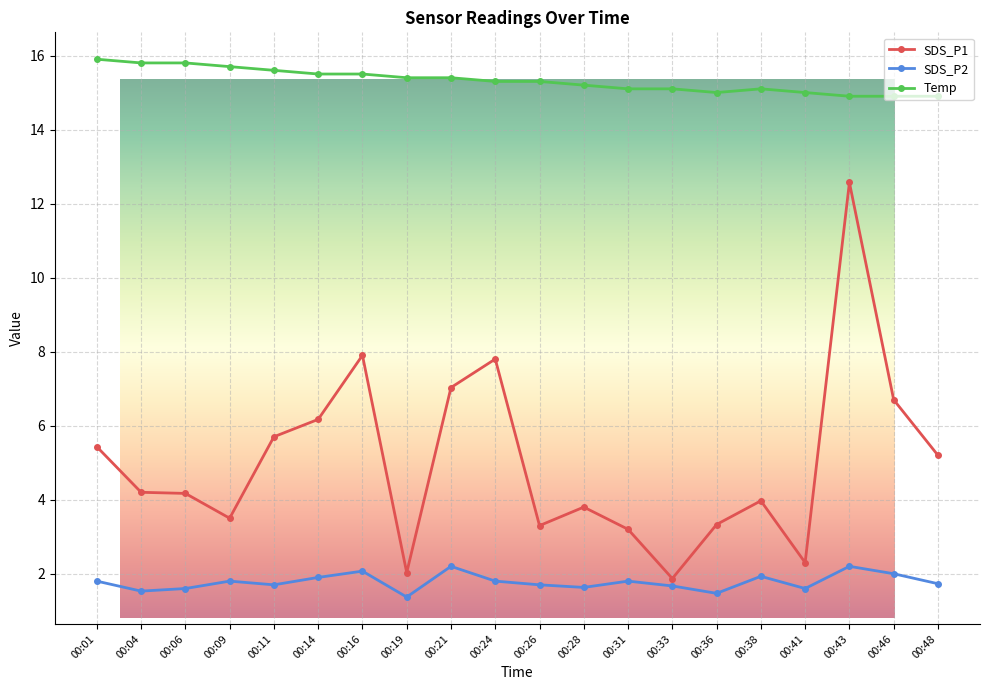

What are all the series names shown in the legend?

SDS_P1, SDS_P2, Temp